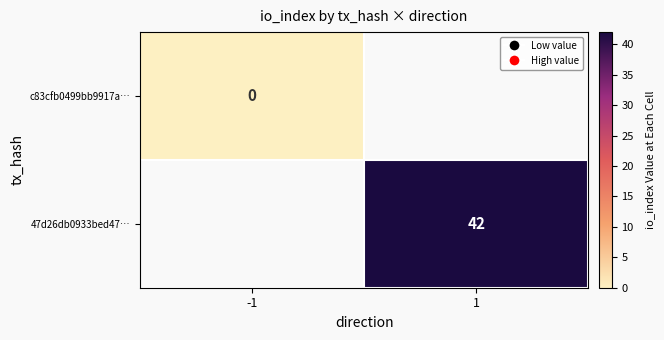

Which has a higher value, -1 or 1?

1